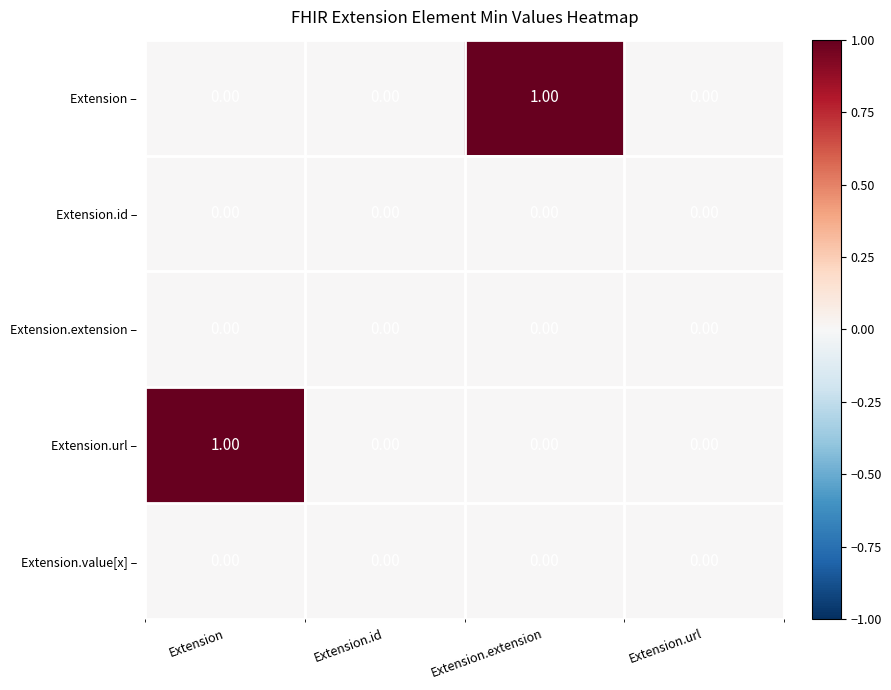

Is the value of Extension.value[x] – at Extension.id greater than the value of Extension – at Extension.extension?

No